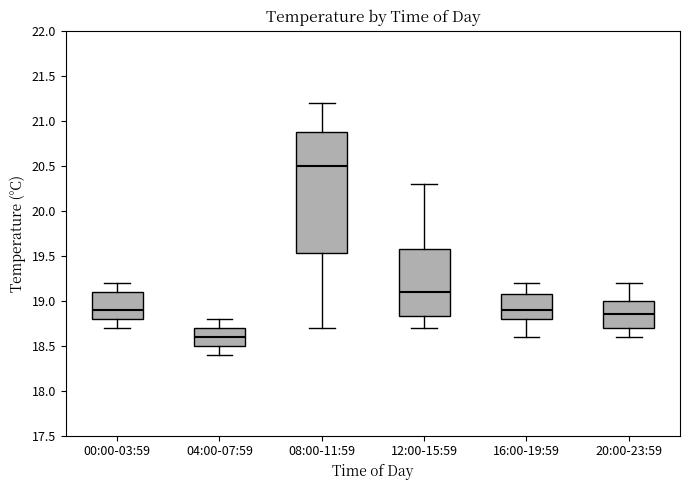

Where is the upper edge of the box for 00:00-03:59 on the y-axis? The values are not printed on the chart, so give them approximately, as read against the axis.

19.10